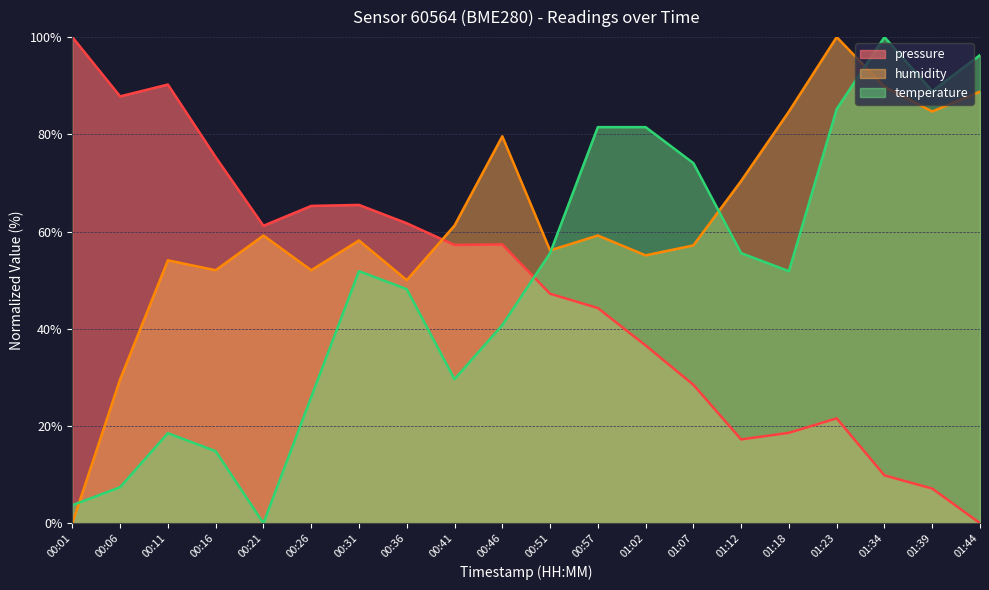

What is the spread (max minus min) of values at 00:41?

31.6